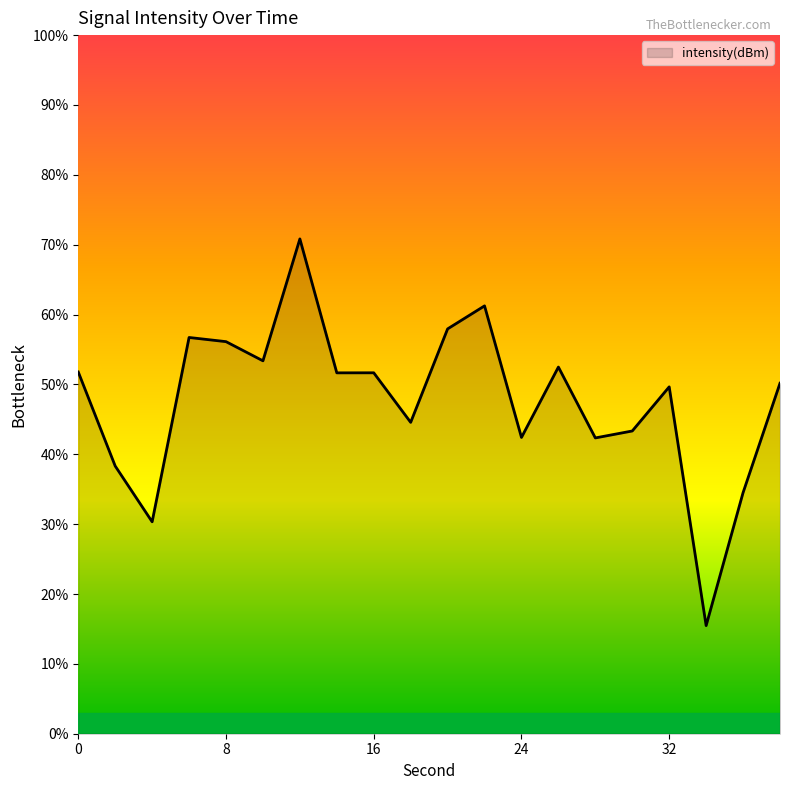

What is the greatest value displayed?

70.8